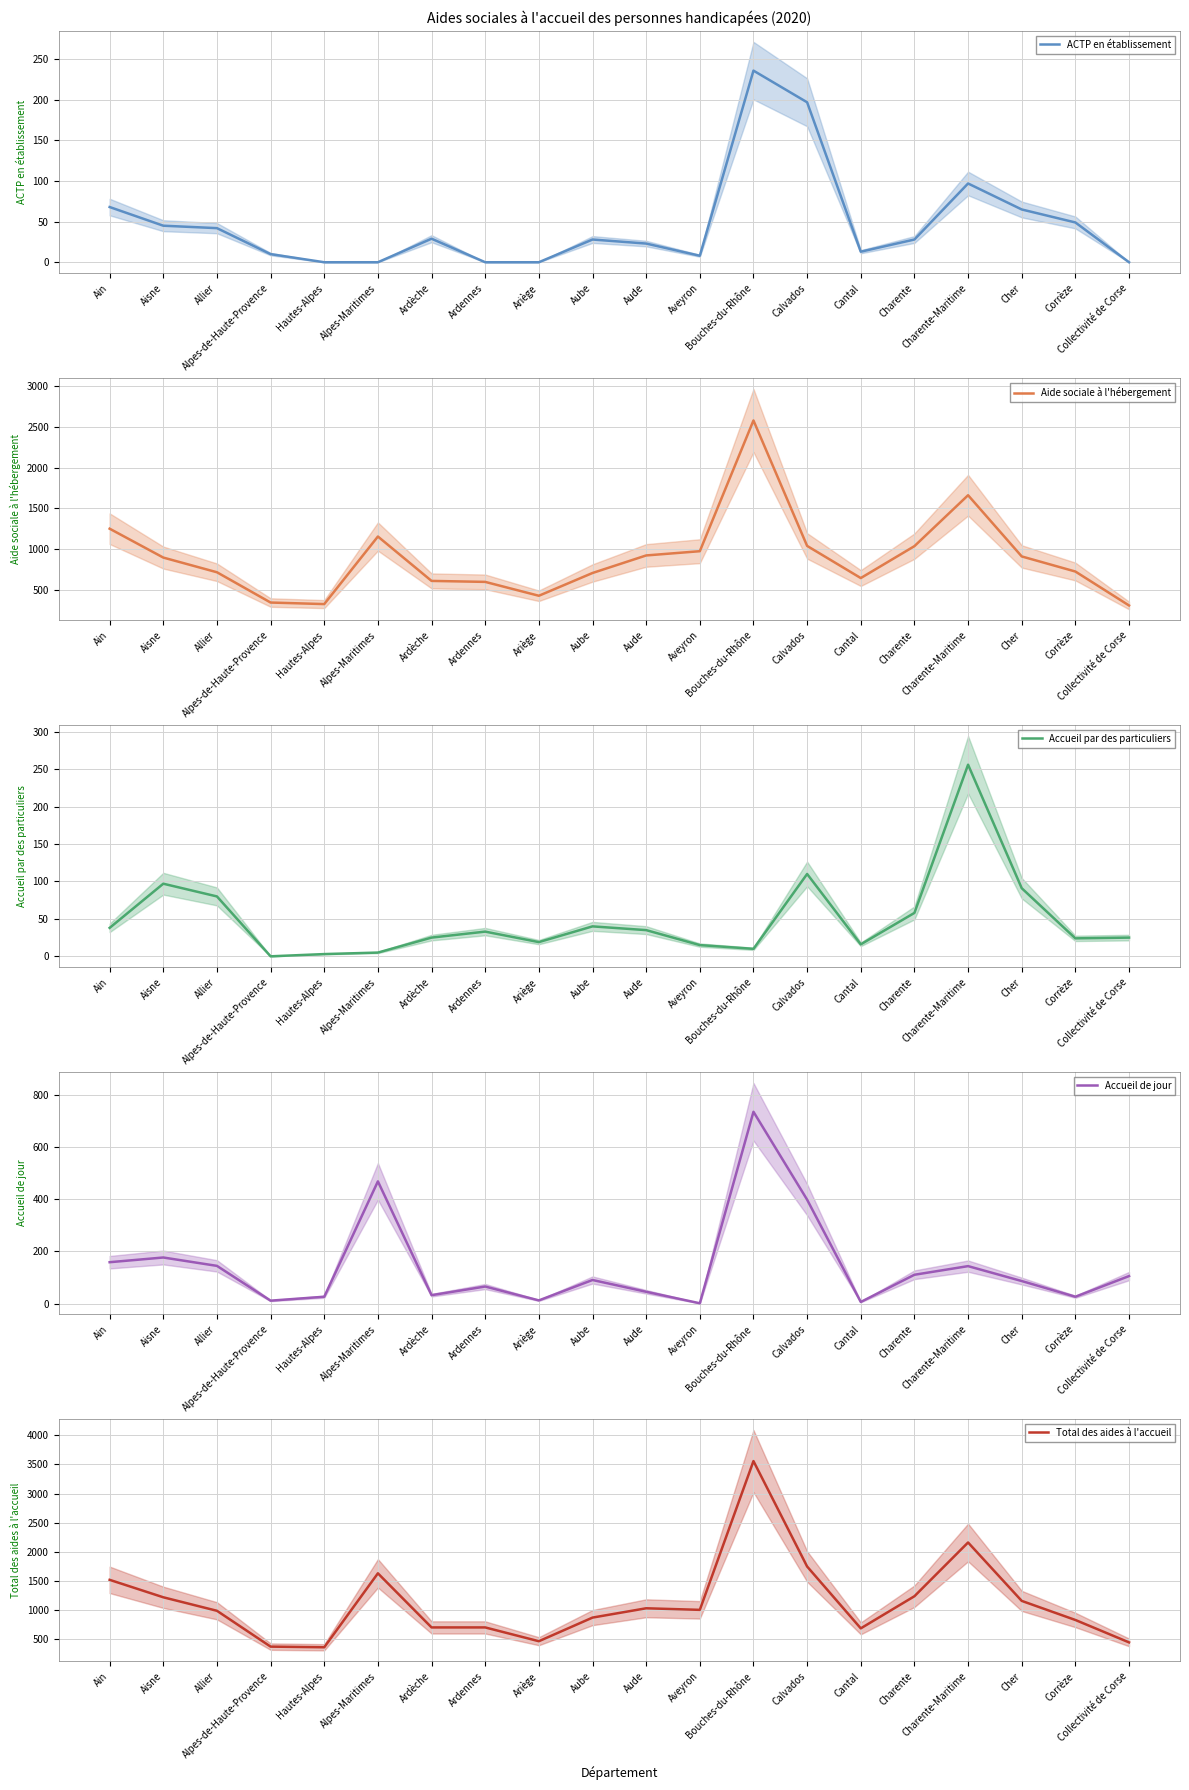

True or false: Total des aides à l'accueil has more than 2 interior local peaks.

True